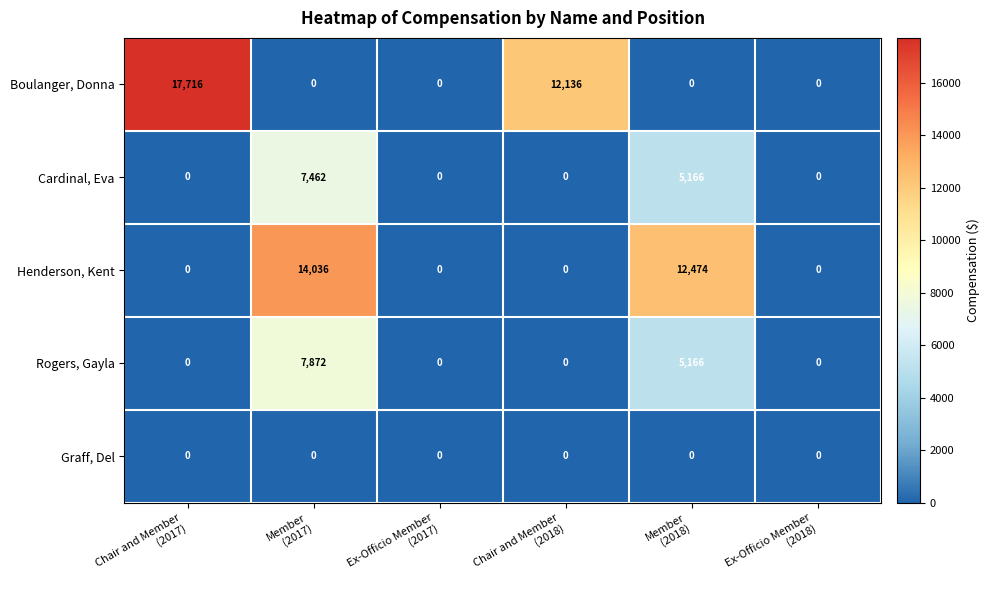

What is the sum of all Cardinal, Eva values?

12628